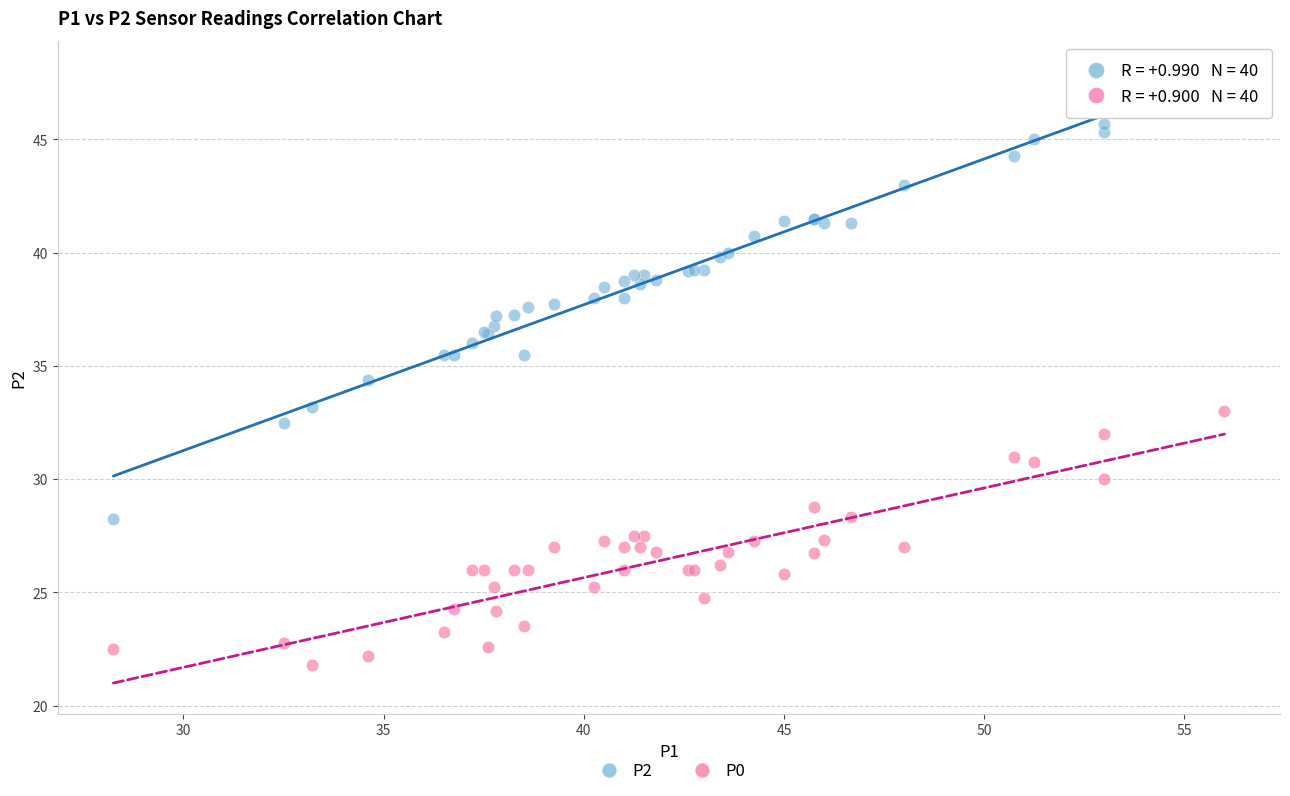

Across all series, what Y value is closest to 34?

34.4